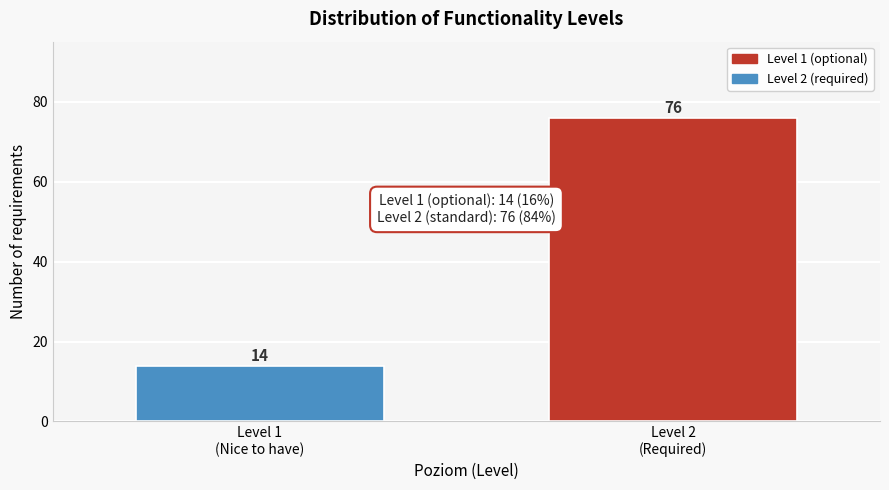

Reading right to left, transcribe all the data shown in this chart.

76	14